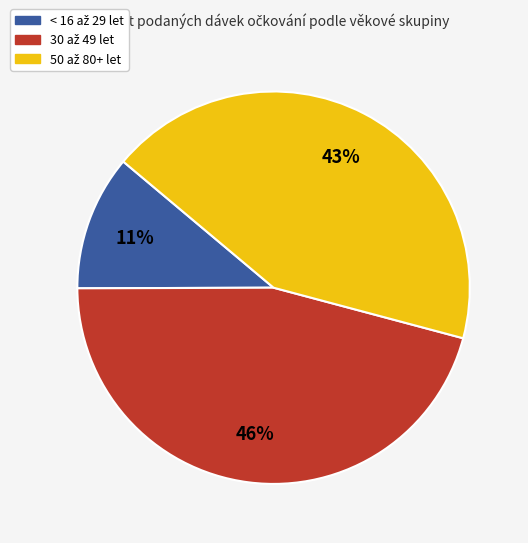

Is there any slice that represents more than half of the pie?

No